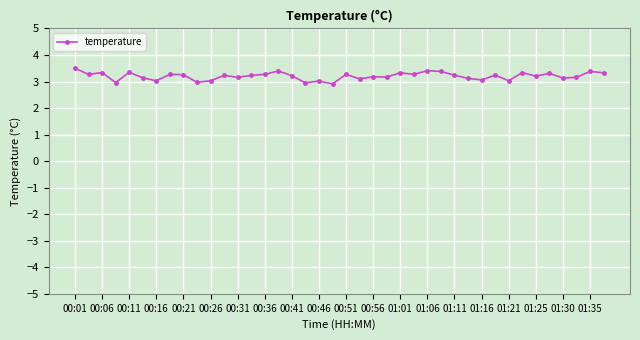

What is the value of the 13th point from the left?

3.2